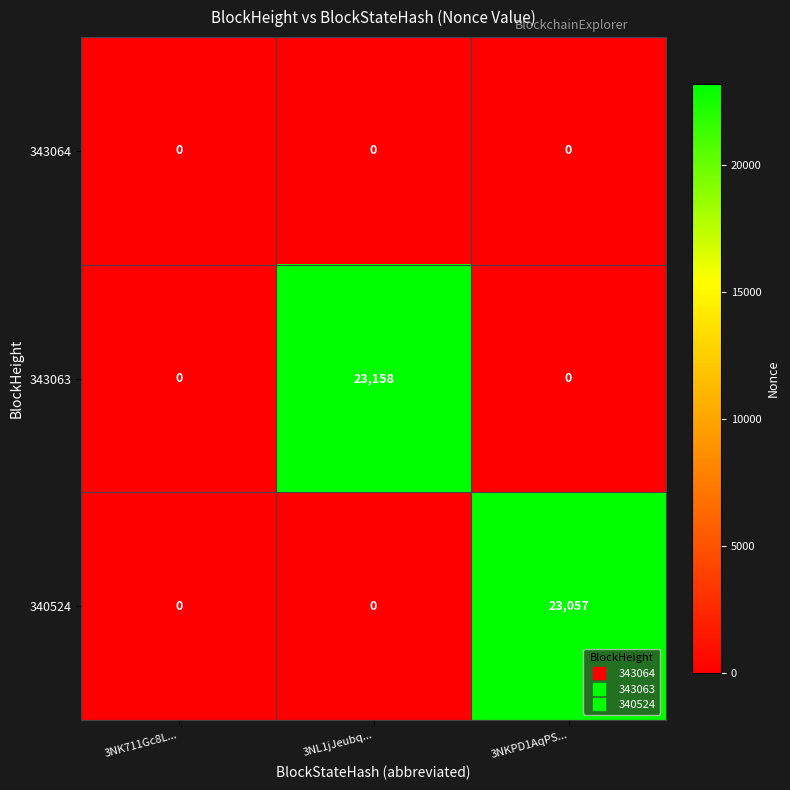

True or false: 343063 has a value of -10464 at 3NK711Gc8L....

False